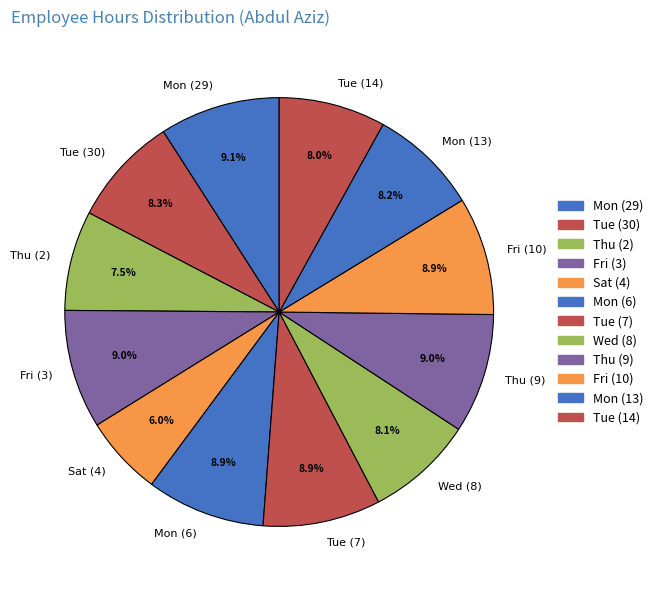

What is the smallest slice in the pie chart?

Sat (4)